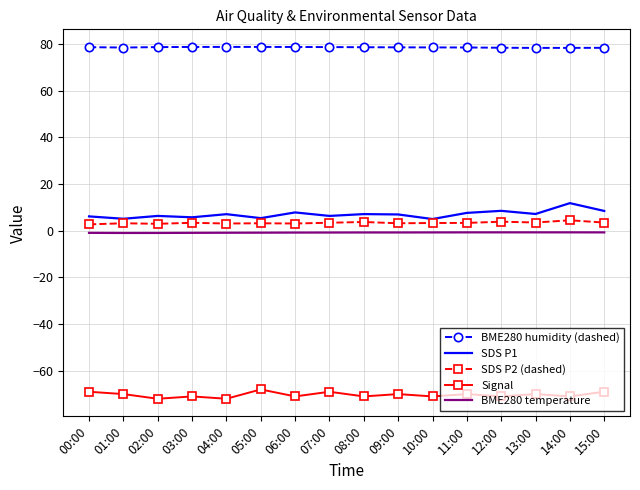

What is the minimum value shown in the chart?

-72.0